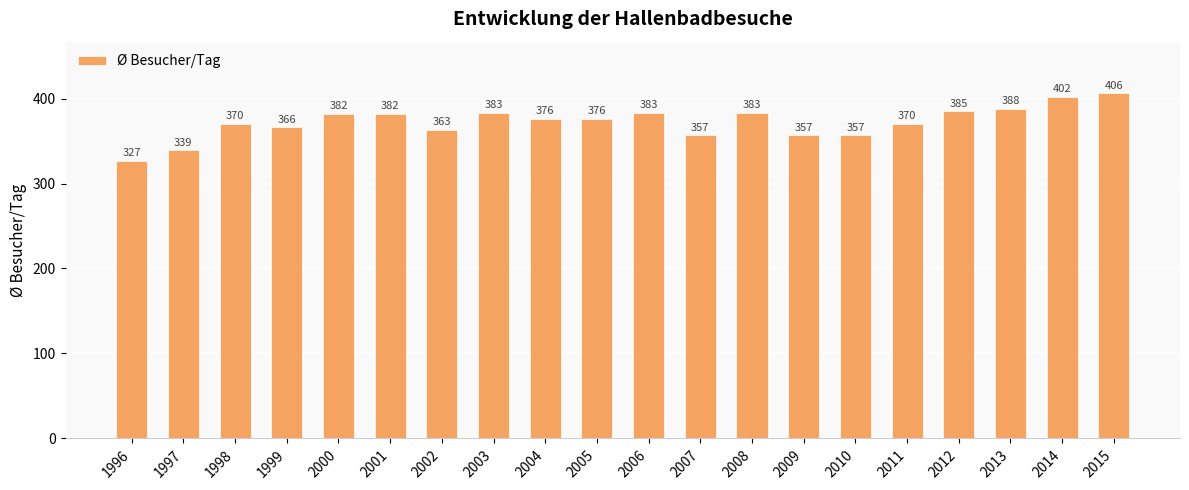

What is the minimum value shown in the chart?

327